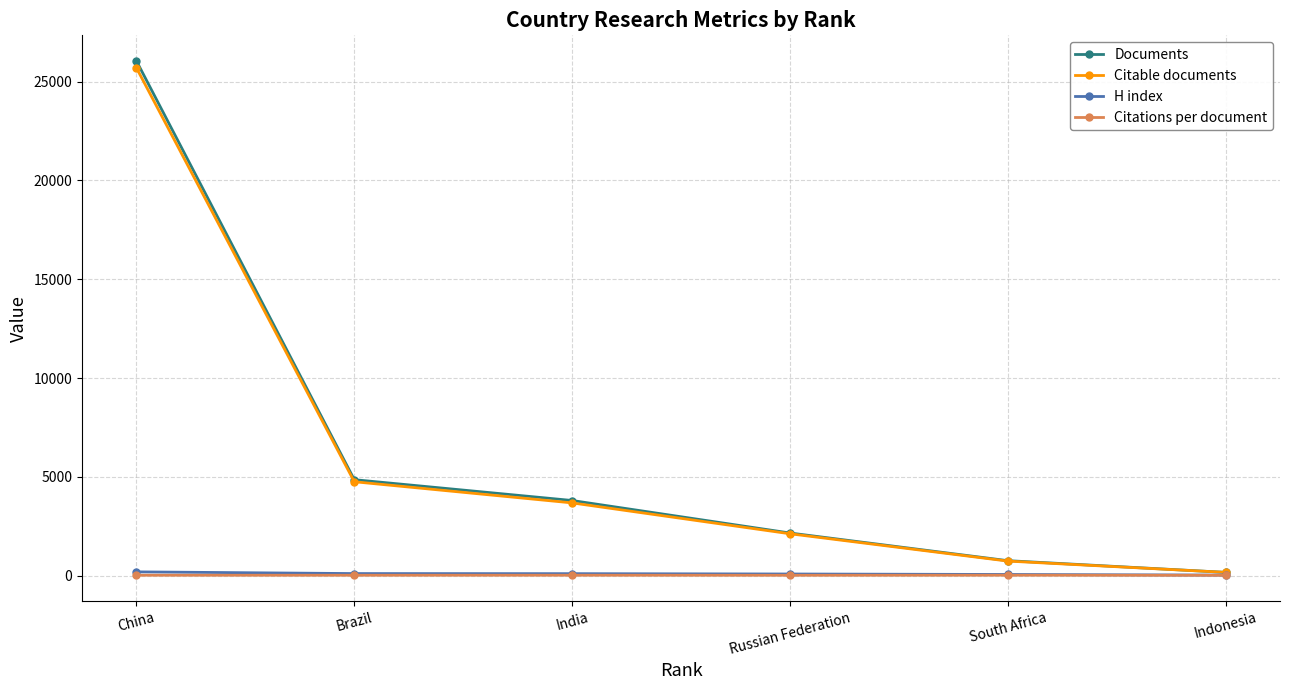

What is the label of the 6th point from the right?

China